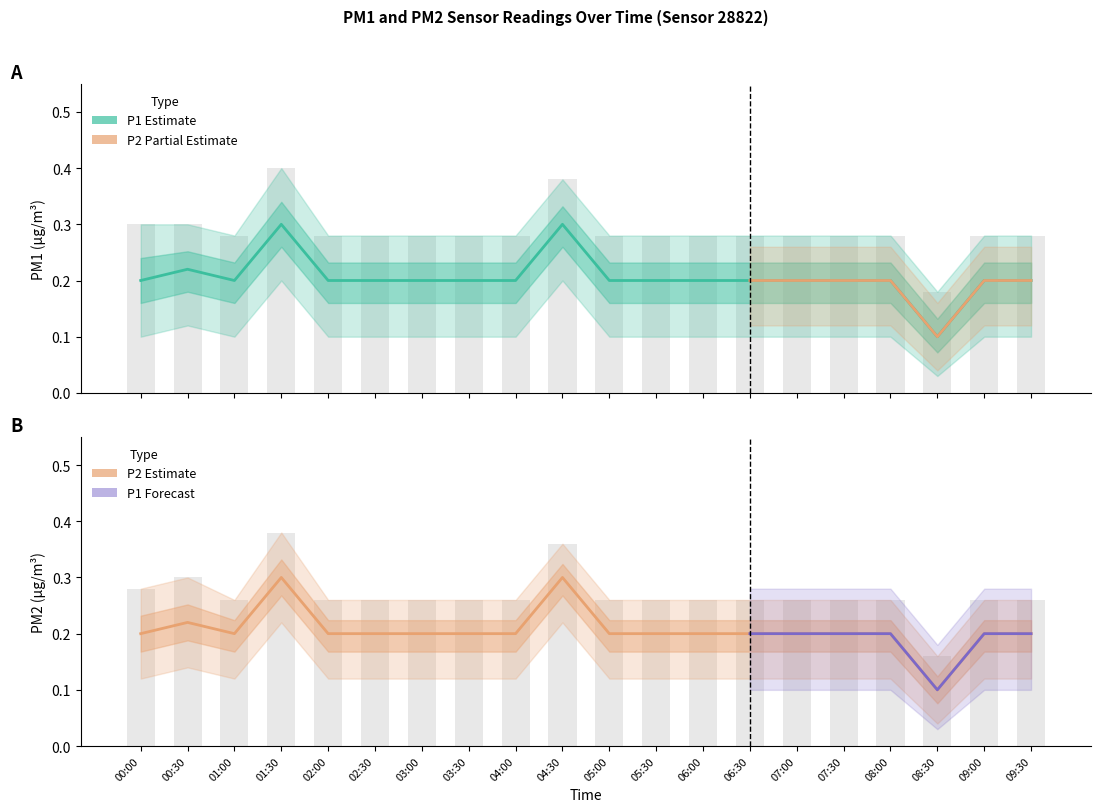

Which has a higher value, 06:00 or 05:30?

06:00